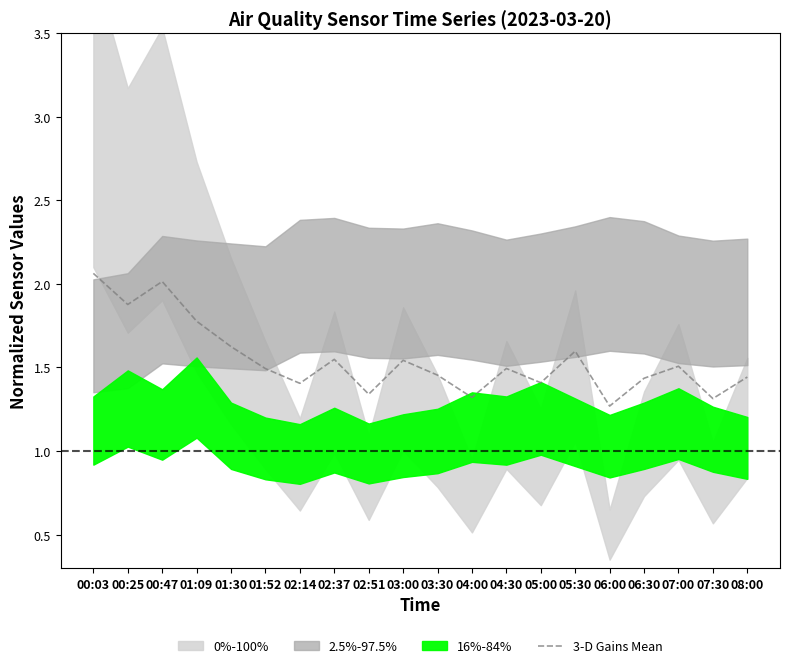

What is the sum of all values?

30.9